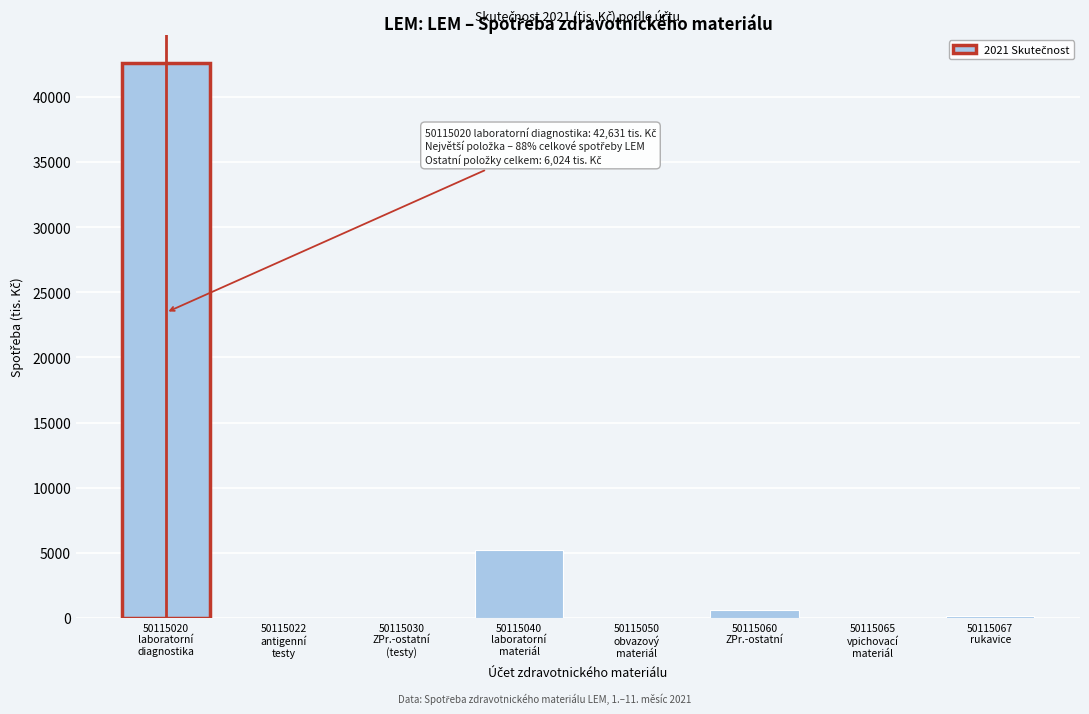

What is the sum of all values?

48655.0